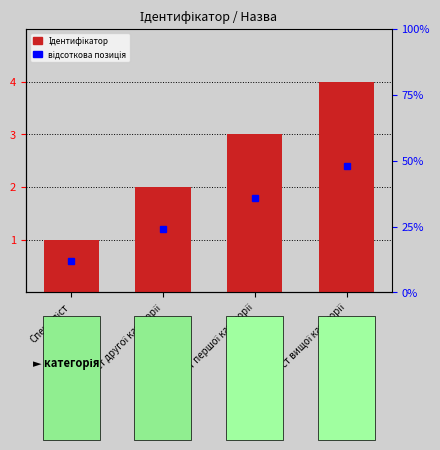

What is the difference between the maximum and minimum values?

3